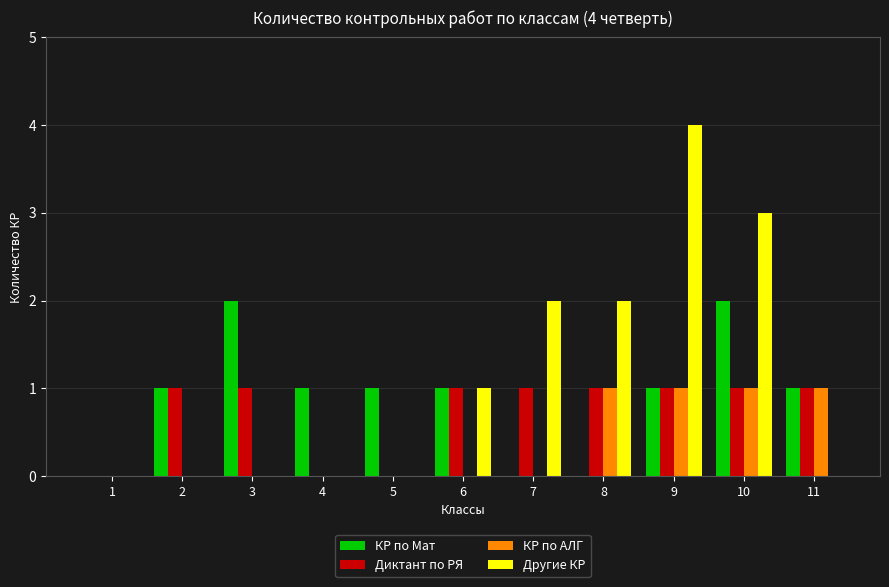

What is the maximum value shown in the chart?

4